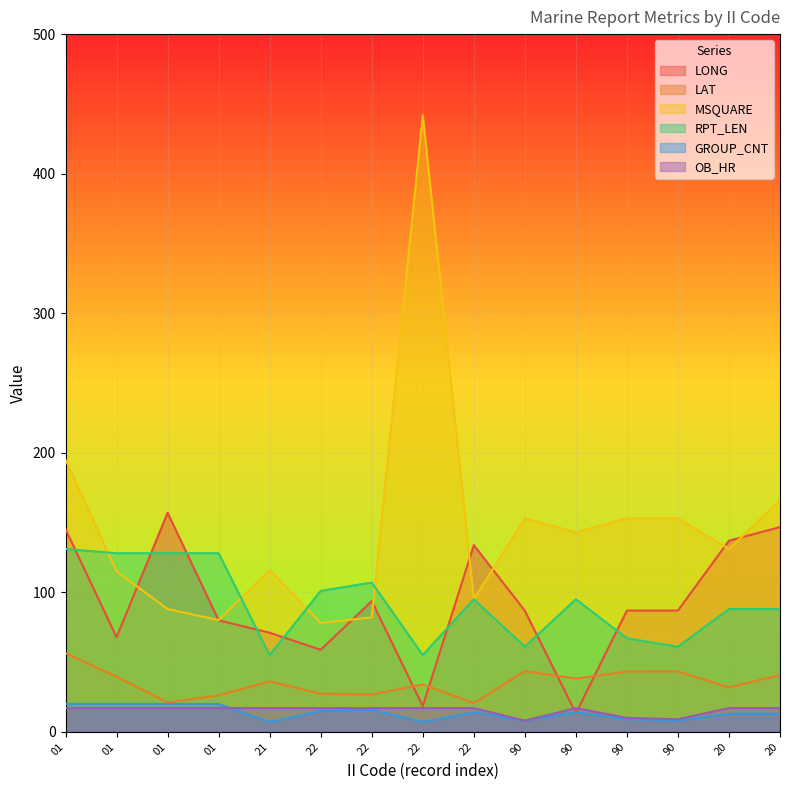

What is the label of the 4th point from the right?

90